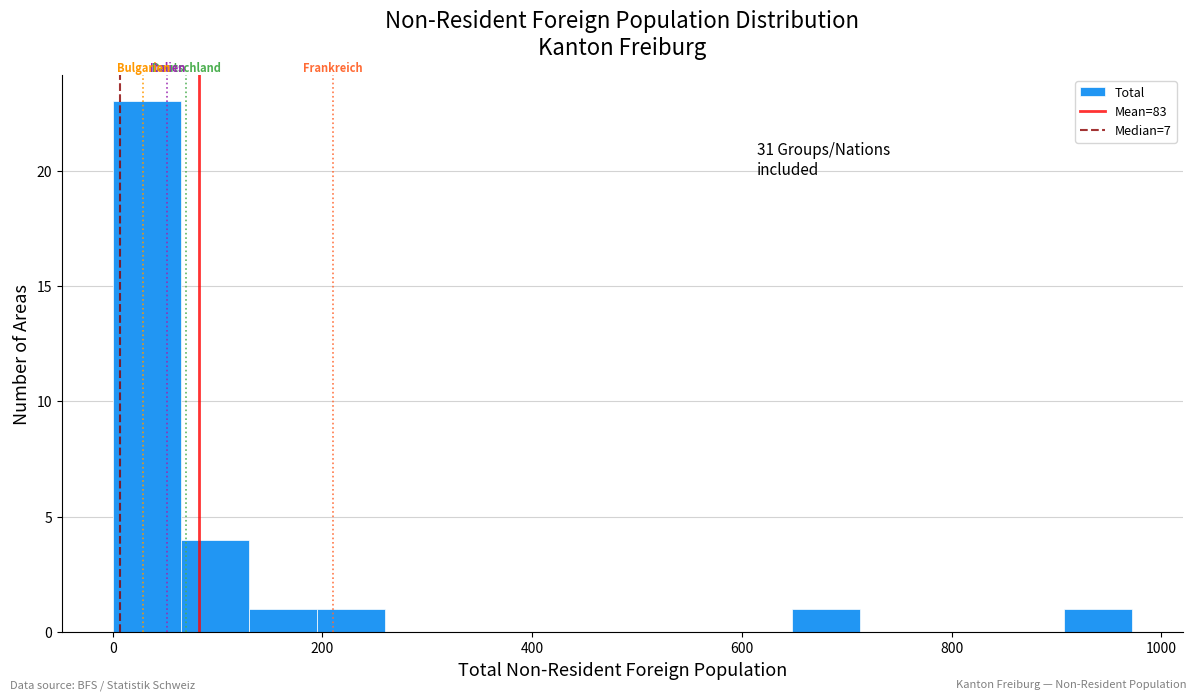

Around what value on the x-axis is the tallest bar? Give the approximate position of its centre, as read against the axis.

40